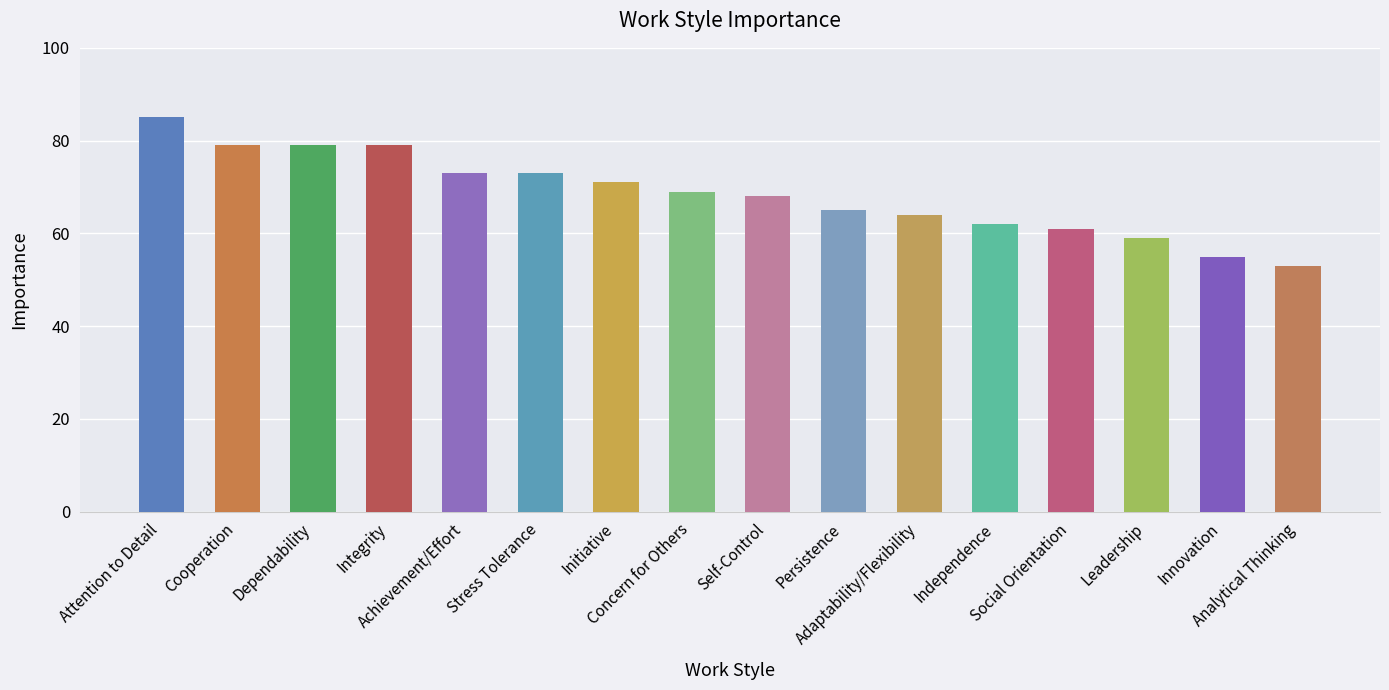

Reading left to right, what are all the values shown in this chart?

Attention to Detail=85	Cooperation=79	Dependability=79	Integrity=79	Achievement/Effort=73	Stress Tolerance=73	Initiative=71	Concern for Others=69	Self-Control=68	Persistence=65	Adaptability/Flexibility=64	Independence=62	Social Orientation=61	Leadership=59	Innovation=55	Analytical Thinking=53